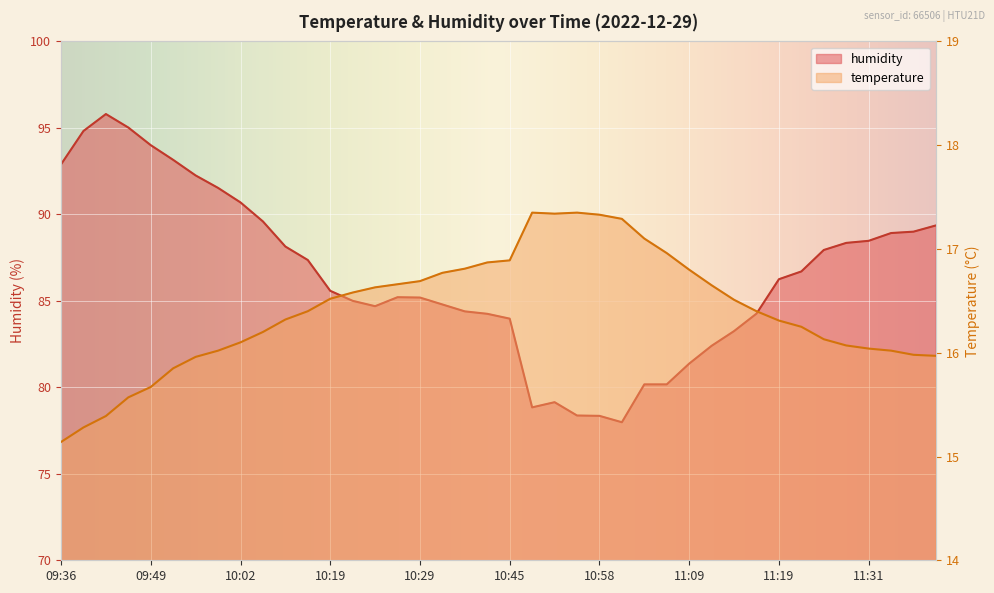

What is the spread (max minus min) of values at 10:19?

69.1